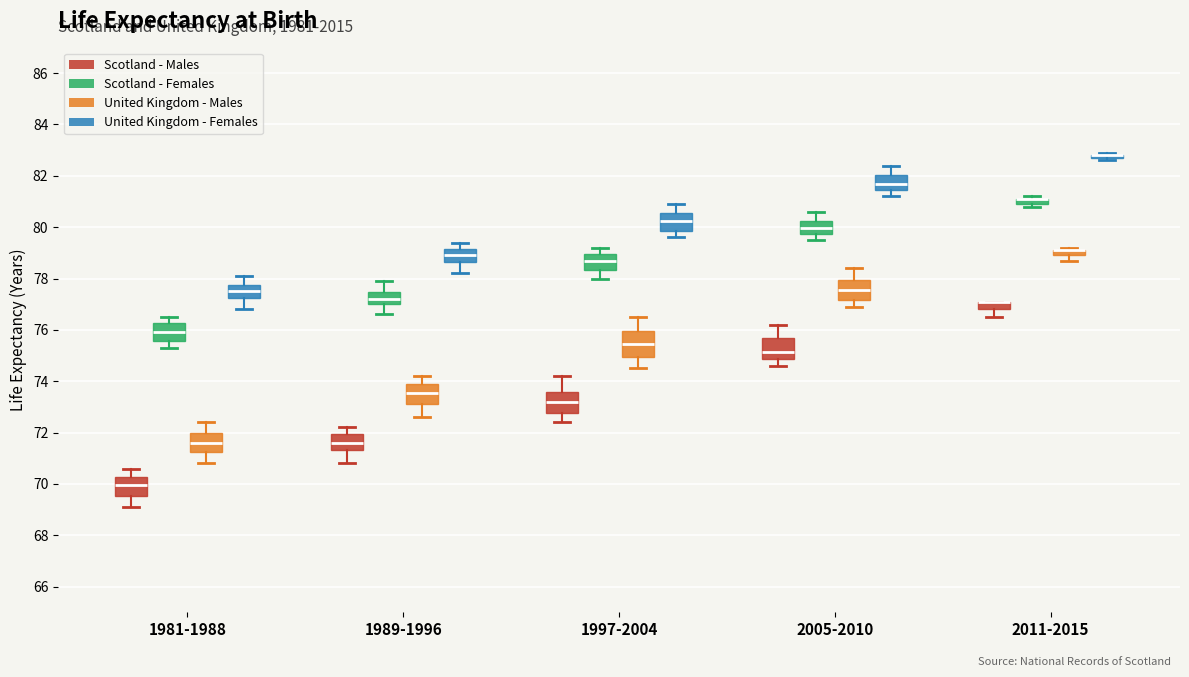

Where is the upper edge of the box for 1981-1988 (Scotland - Males) on the y-axis? The values are not printed on the chart, so give them approximately, as read against the axis.

70.2